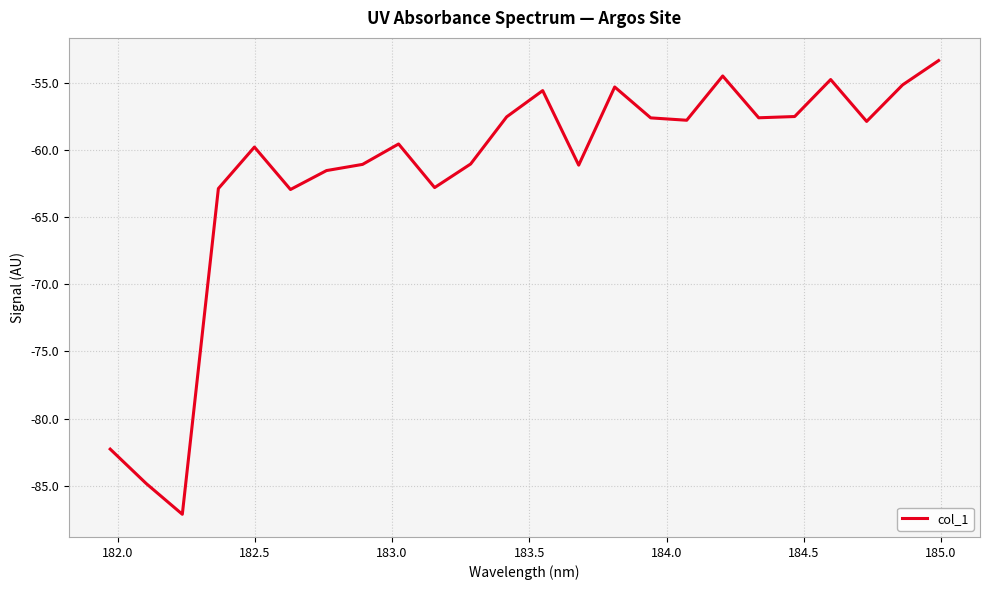

What is the minimum value shown in the chart?

-87.1